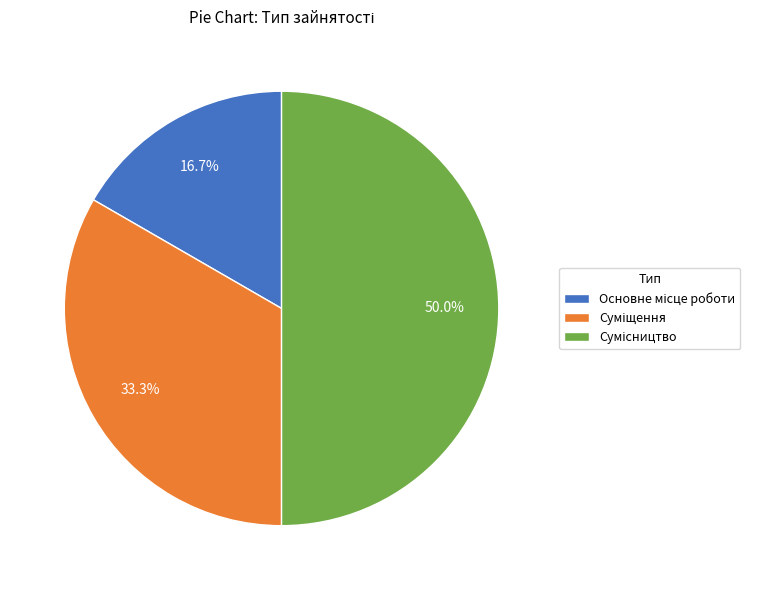

The Основне місце роботи slice represents 28% of the pie. True or false?

False